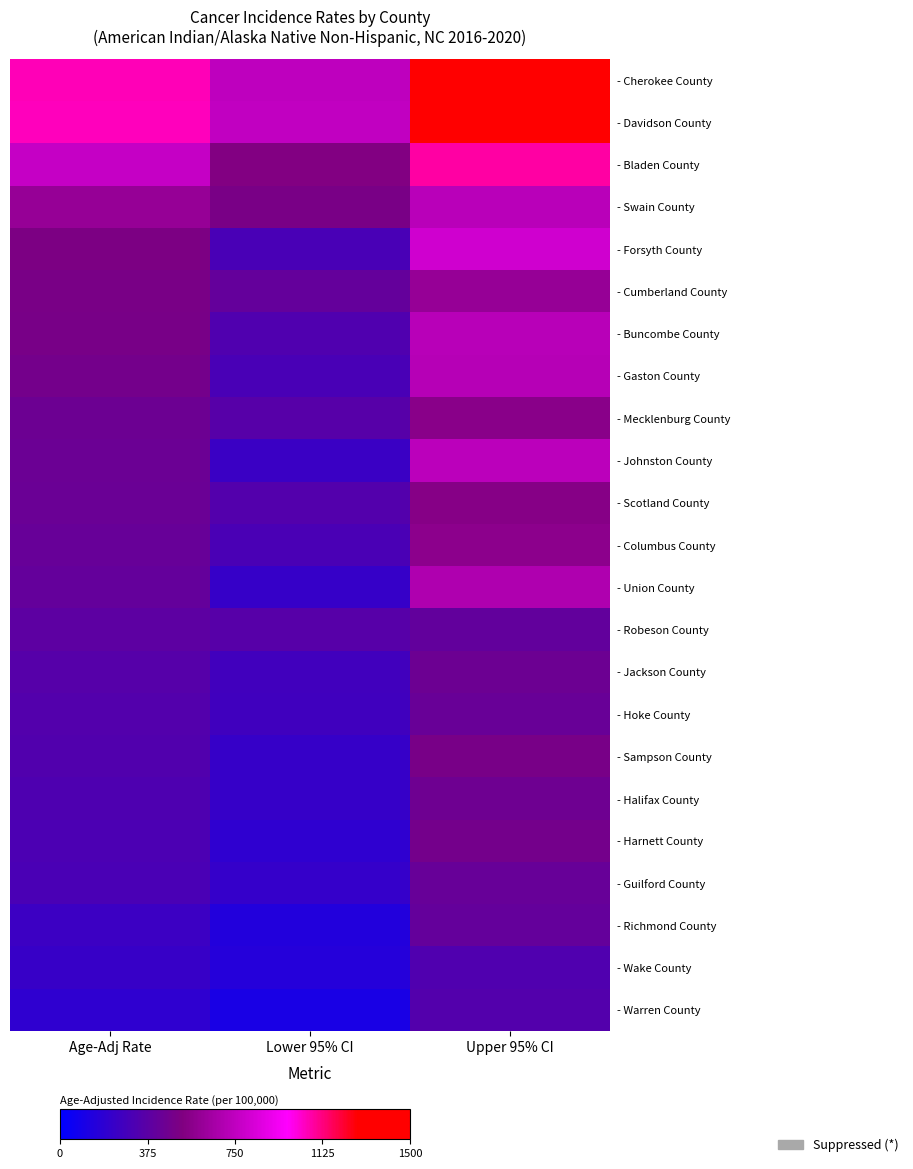

At Upper 95% CI, list the series in order from smallest to largest.

- Wake County, - Warren County, - Robeson County, - Richmond County, - Guilford County, - Hoke County, - Jackson County, - Halifax County, - Harnett County, - Sampson County, - Scotland County, - Mecklenburg County, - Columbus County, - Cumberland County, - Union County, - Gaston County, - Buncombe County, - Swain County, - Johnston County, - Forsyth County, - Bladen County, - Davidson County, - Cherokee County